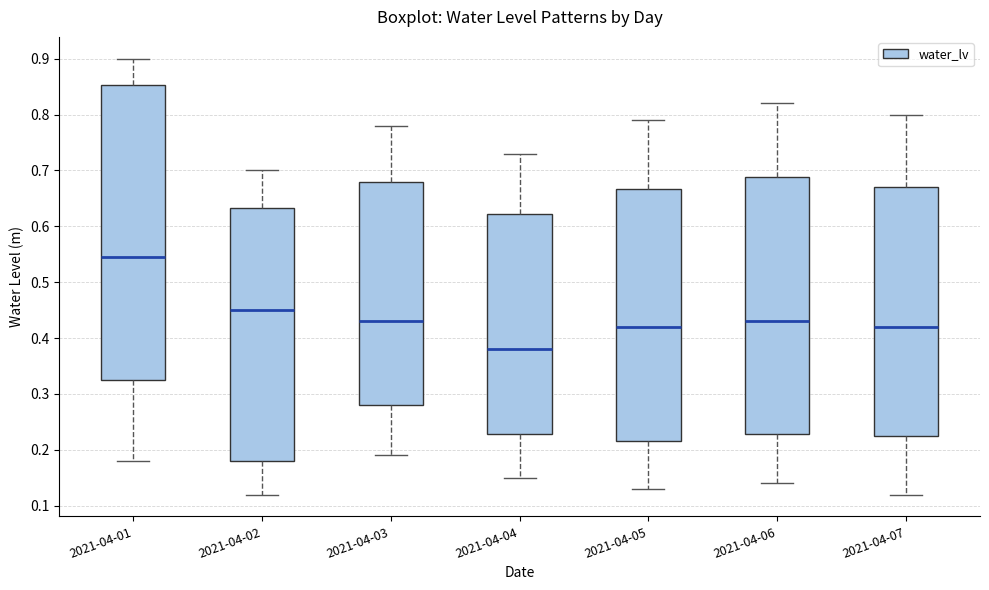

Reading left to right, read every box against the y-axis: the position of its median line, the range the box covers, and the ends of its whiskers. The values are not printed on the chart, so give them approximately, as read against the axis.

2021-04-01: median 0.55, box 0.33 to 0.85, whiskers 0.18 to 0.90
2021-04-02: median 0.45, box 0.18 to 0.63, whiskers 0.12 to 0.70
2021-04-03: median 0.43, box 0.28 to 0.68, whiskers 0.19 to 0.78
2021-04-04: median 0.38, box 0.23 to 0.62, whiskers 0.15 to 0.73
2021-04-05: median 0.42, box 0.22 to 0.67, whiskers 0.13 to 0.79
2021-04-06: median 0.43, box 0.23 to 0.69, whiskers 0.14 to 0.82
2021-04-07: median 0.42, box 0.23 to 0.67, whiskers 0.12 to 0.80